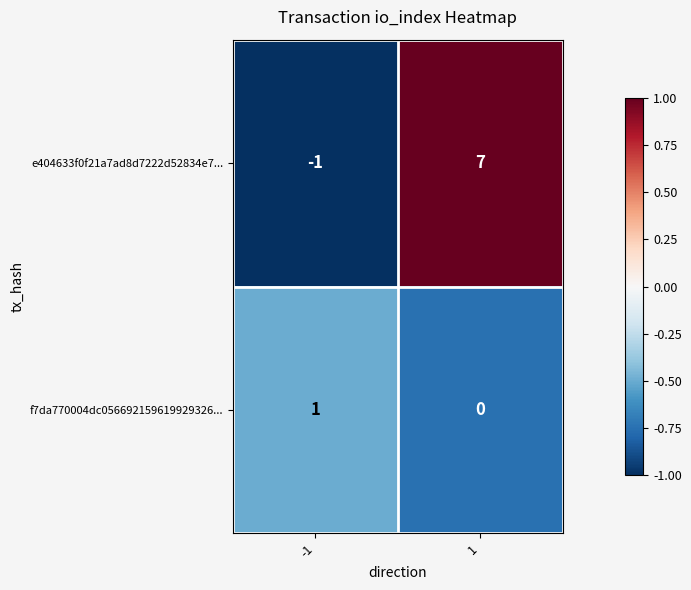

What is the sum of the e404633f0f21a7ad8d7222d52834e7... values at 1 and -1?

6